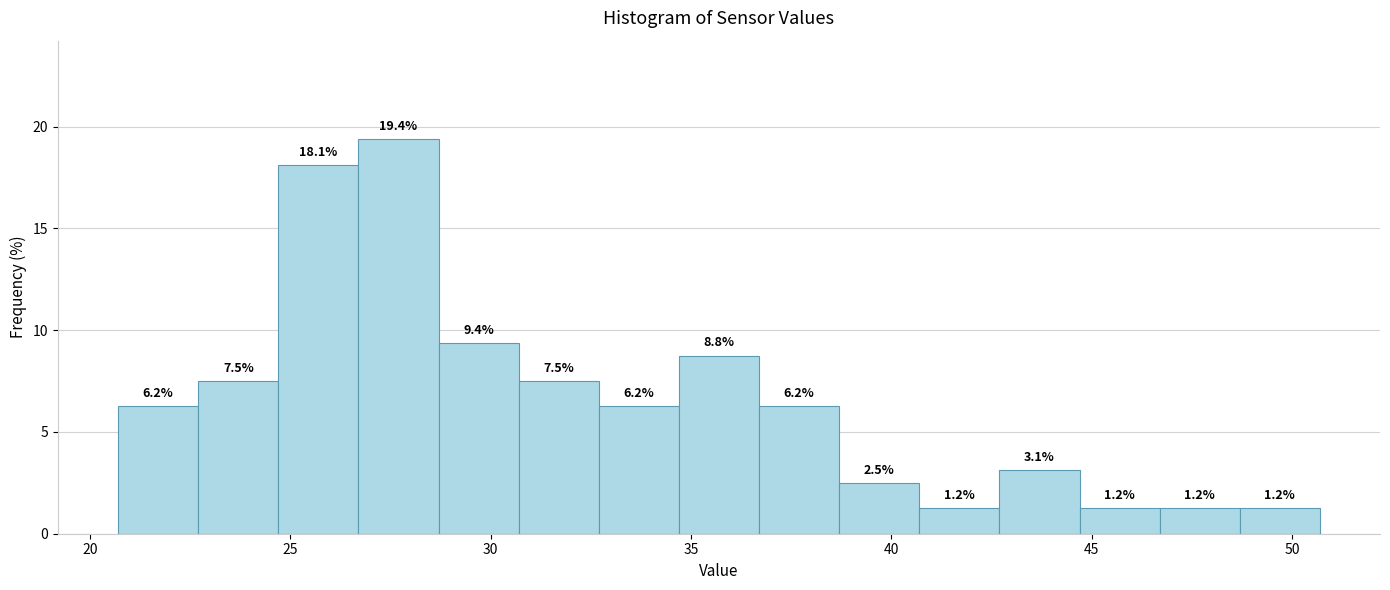

Over which range of the x-axis is the bar tallest?

26.7 to 28.7